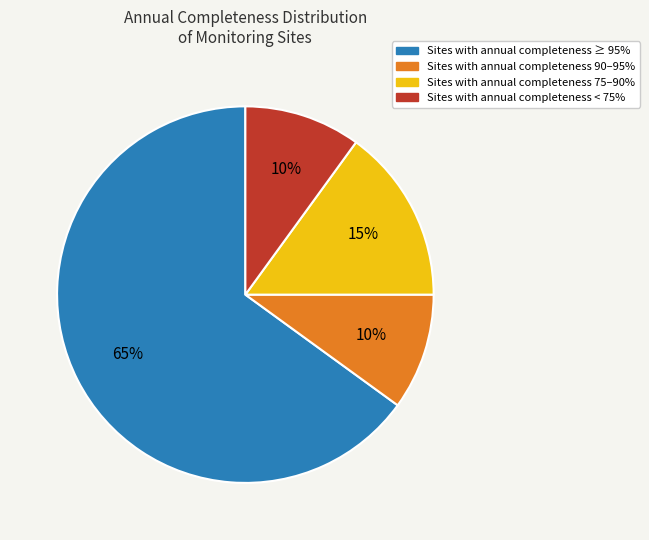

Does any single category account for the majority?

Yes